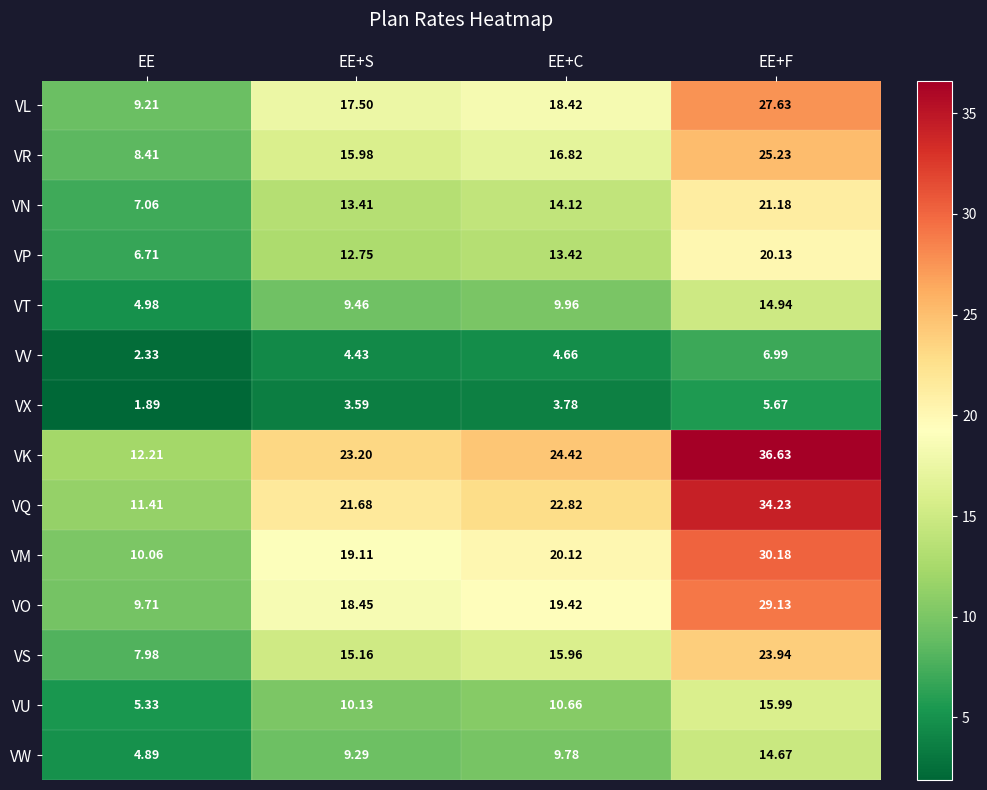

Which series has the largest total across all categories?

VK